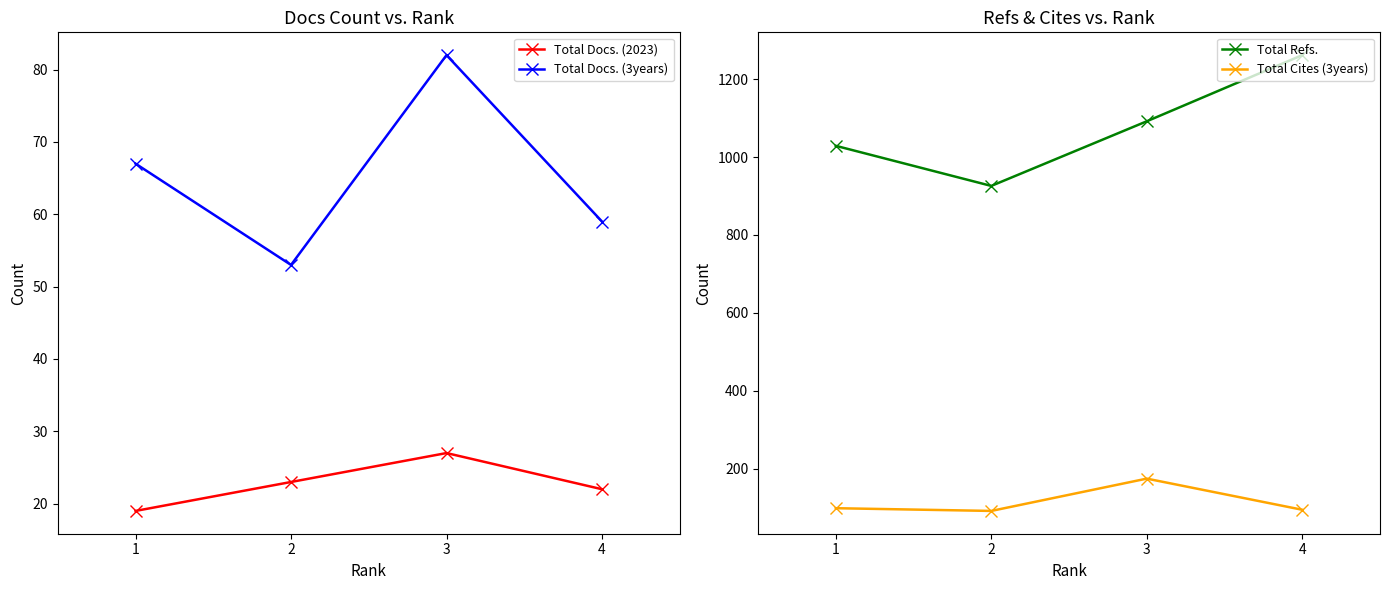

Which series has the widest spread of values?

Total Refs.